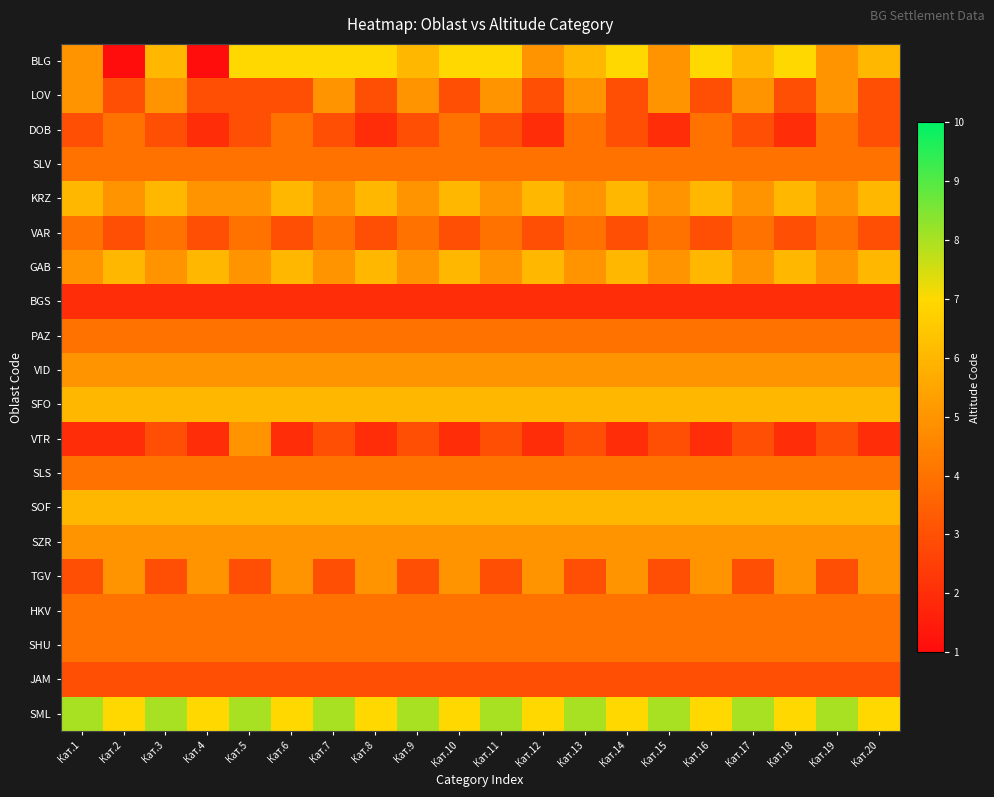

How many distinct data groups are displayed?

20